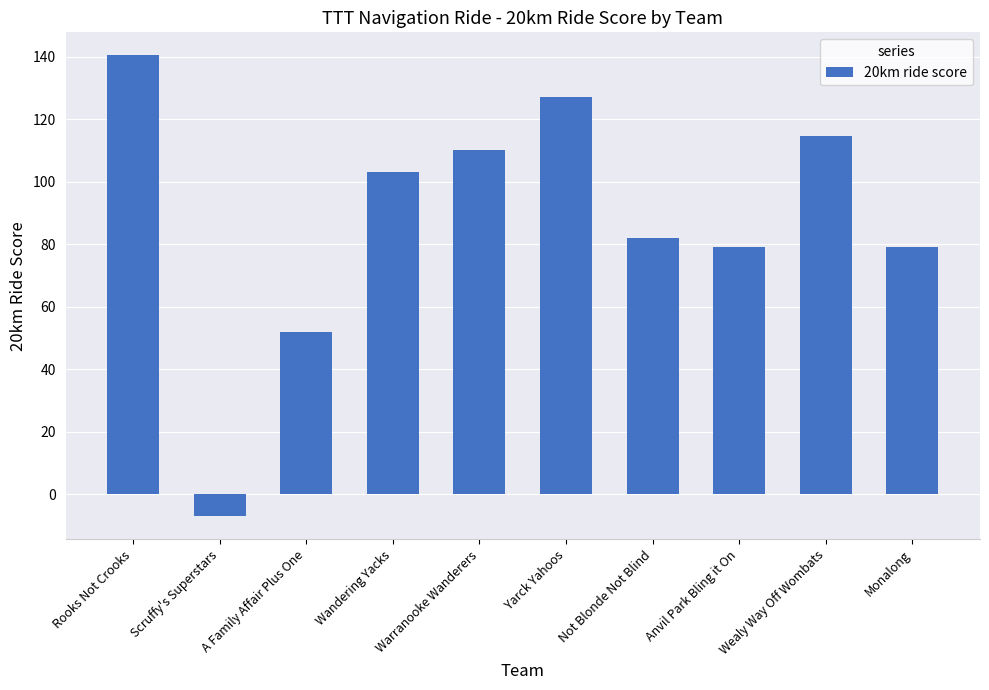

How many positive values are there?

9